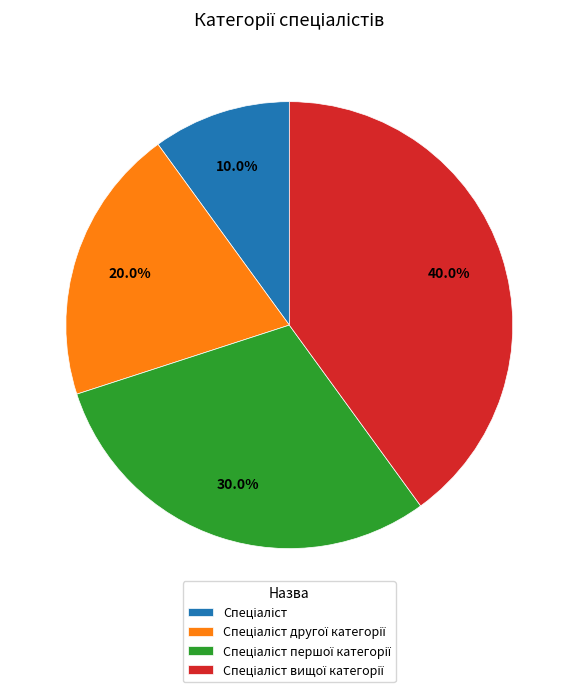

To the nearest percent, what is the difference between the largest and smallest slice percentages?

30%